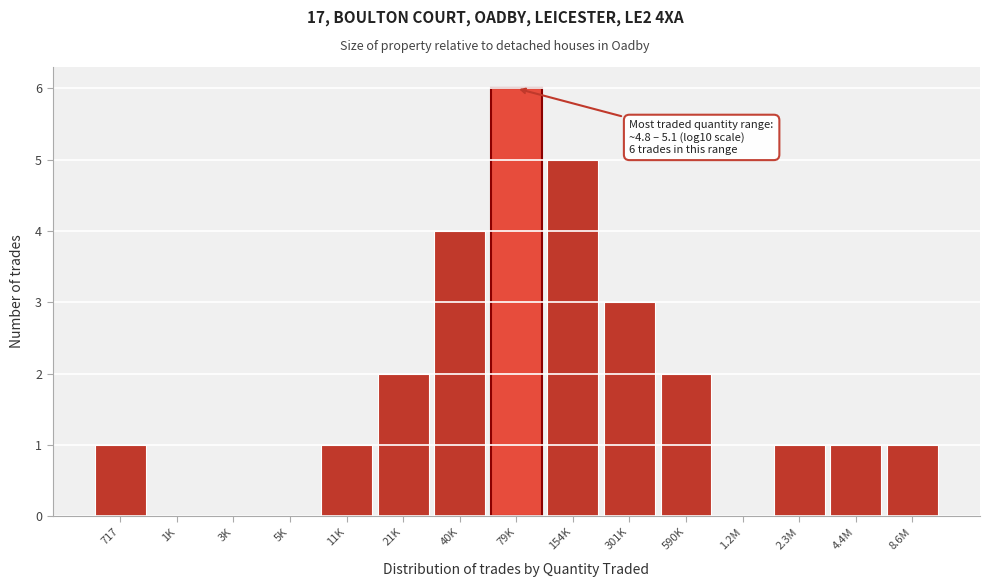

Reading right to left, list all the values displayed in this chart.

8.6M=1	4.4M=1	2.3M=1	1.2M=0	590K=2	301K=3	154K=5	79K=6	40K=4	21K=2	11K=1	5K=0	3K=0	1K=0	717=1